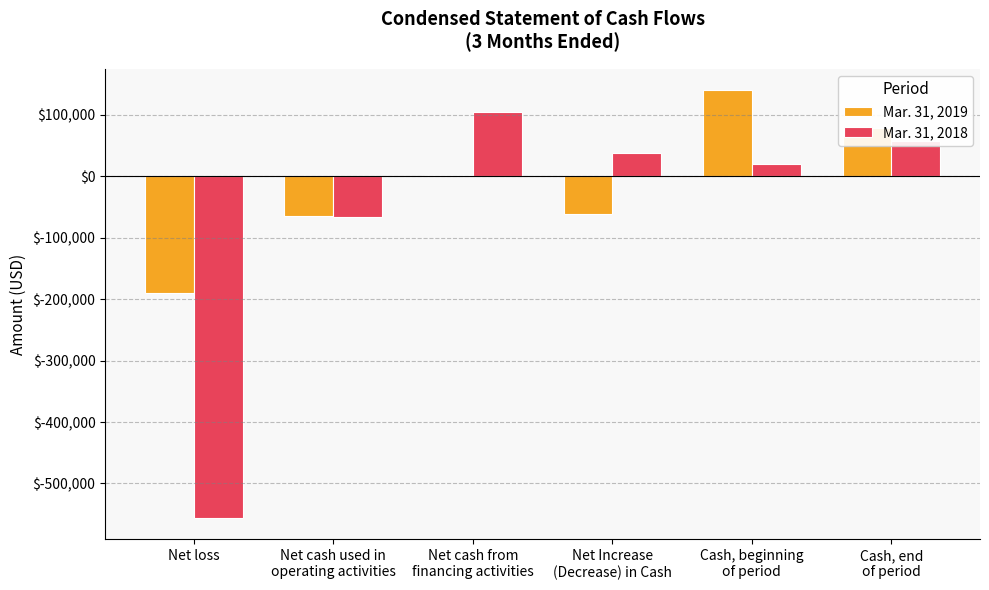

How many distinct data groups are displayed?

2